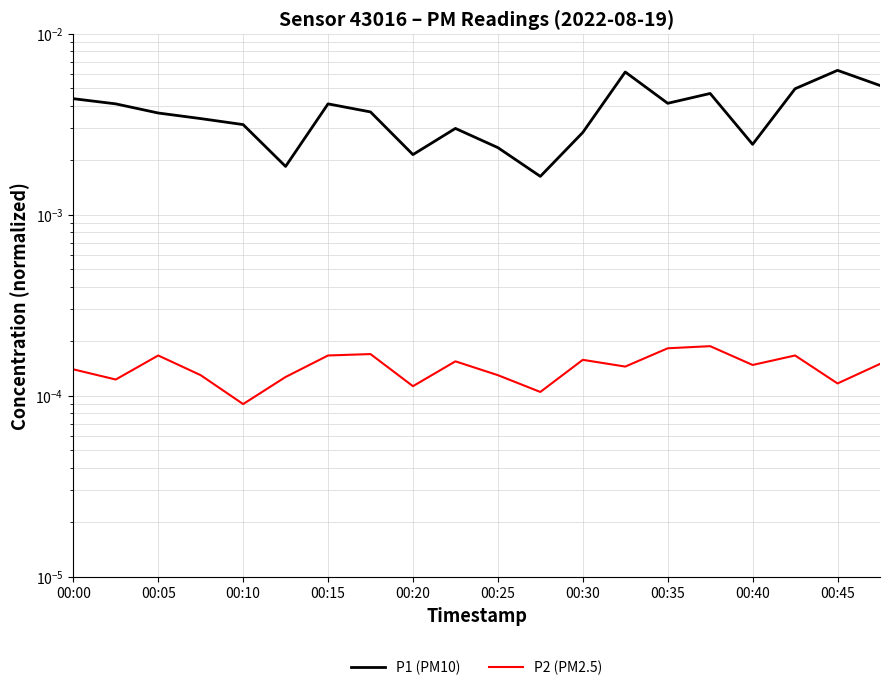

The P2 (PM2.5) series shows 0.0 at 11. True or false?

False